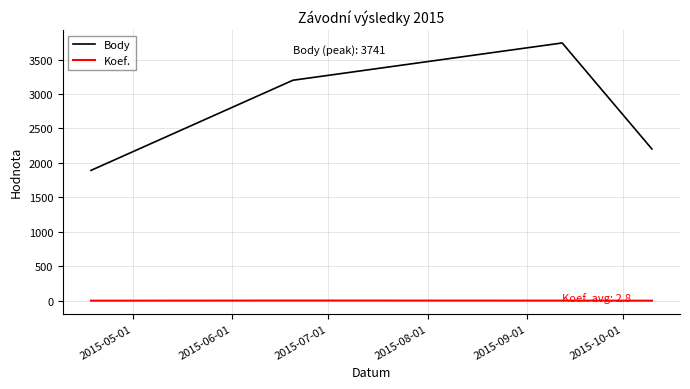

Is this an area chart (filled region under the line)?

No